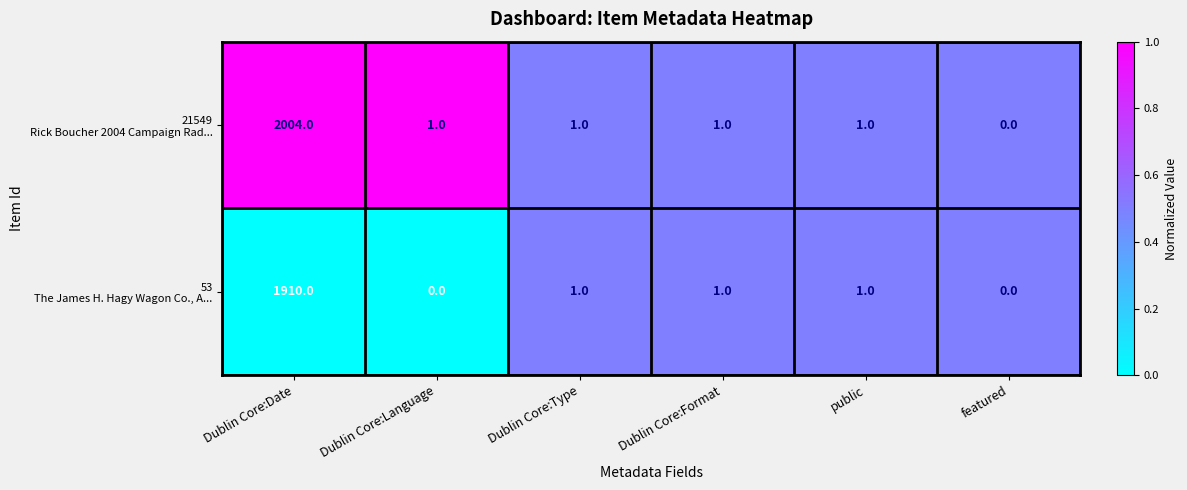

Which category has the highest value across all series?

Dublin Core:Date